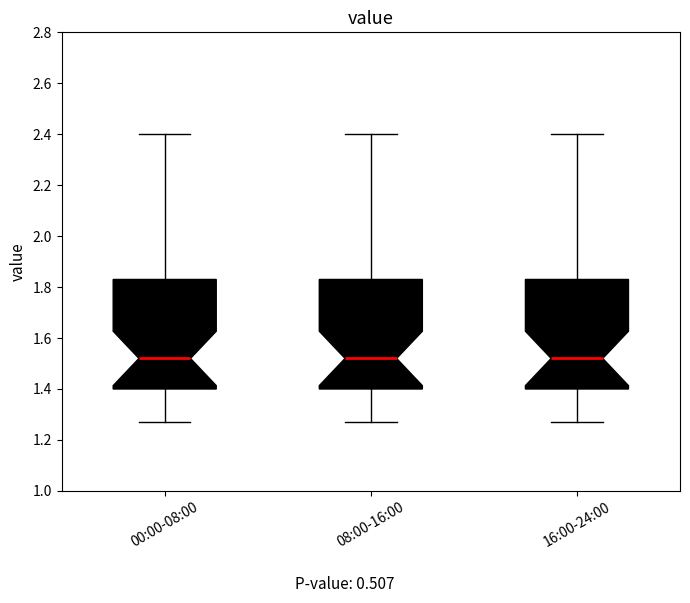

Reading left to right, transcribe this box plot: for each box, give where its median line is, the range the box spans, and where its two whiskers end, as read against the y-axis. The values are not printed on the chart, so give them approximately, as read against the axis.

00:00-08:00: median 1.52, box 1.40 to 1.84, whiskers 1.28 to 2.40
08:00-16:00: median 1.52, box 1.40 to 1.84, whiskers 1.28 to 2.40
16:00-24:00: median 1.52, box 1.40 to 1.84, whiskers 1.28 to 2.40